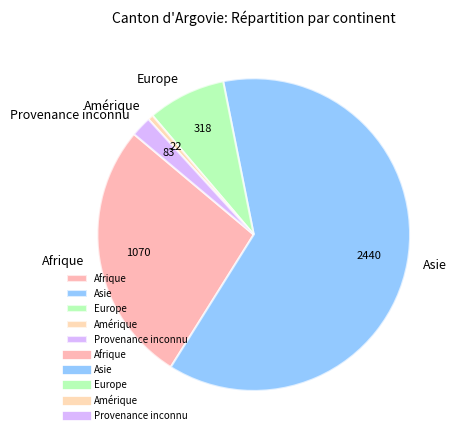

What is the ratio of the value at Amérique to the value at Provenance inconnu?

0.3